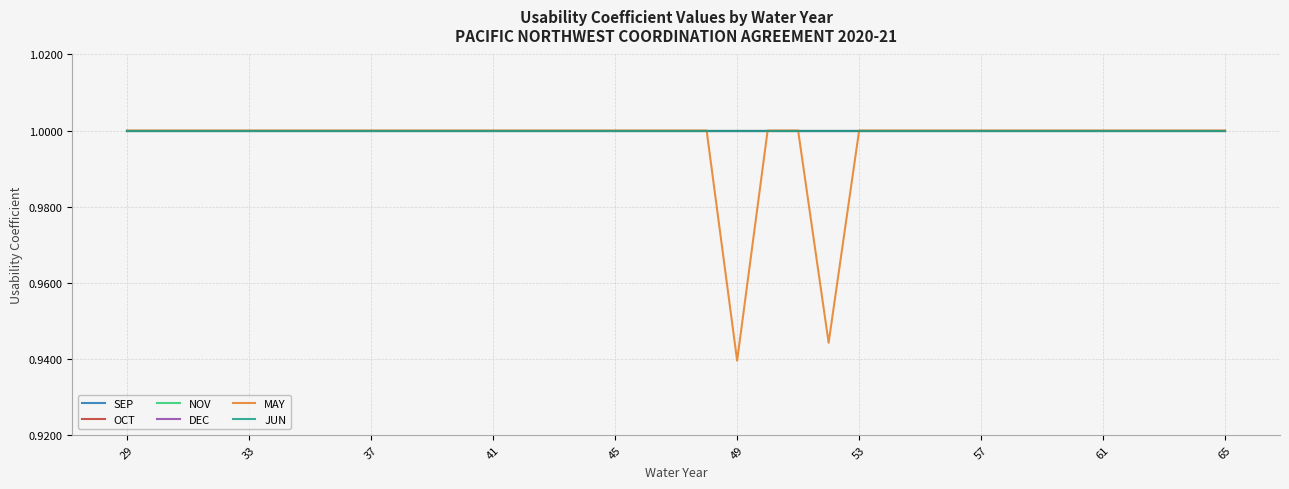

What is the average value of the OCT series?

1.0